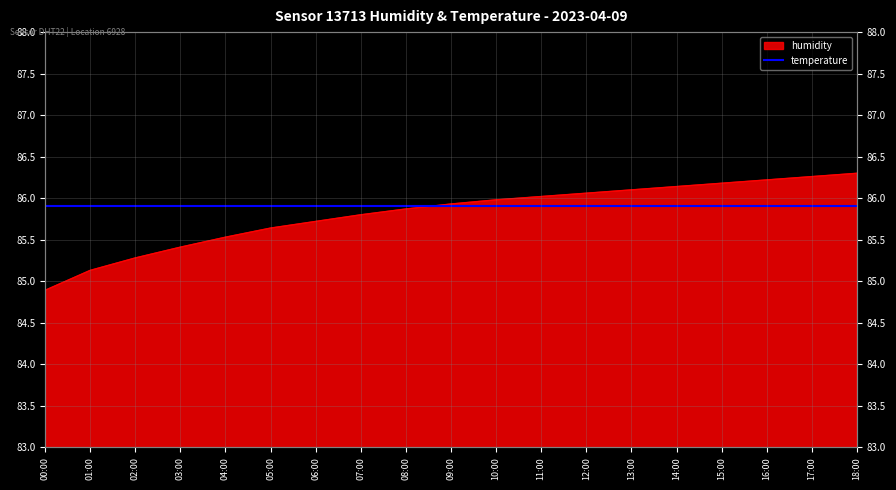

What is the change in value from 12:00 to 16:00?

+0.2